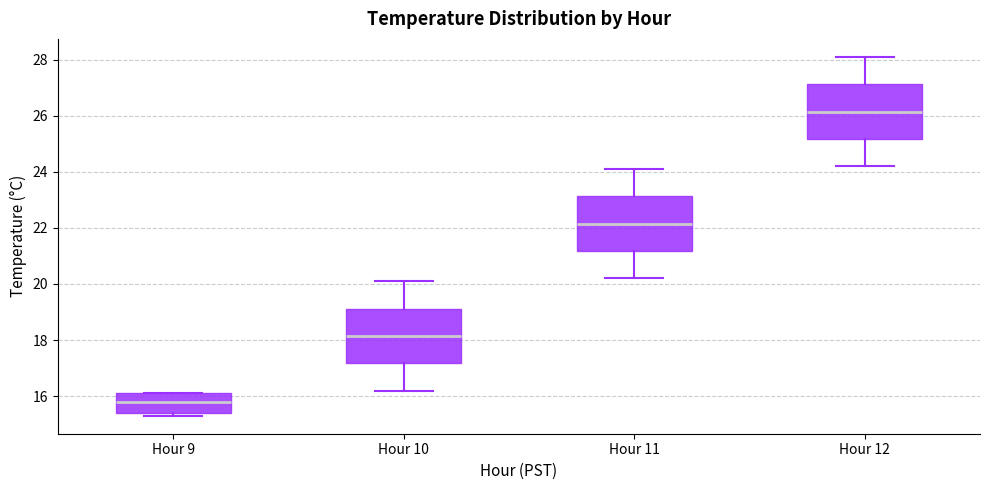

Reading left to right, transcribe this box plot: for each box, give where its median line is, the range the box spans, and where its two whiskers end, as read against the y-axis. The values are not printed on the chart, so give them approximately, as read against the axis.

Hour 9: median 15.8, box 15.4 to 16.2, whiskers 15.4 (just below the box's lower edge) to 16.2
Hour 10: median 18.2, box 17.2 to 19.2, whiskers 16.2 to 20.2
Hour 11: median 22.2, box 21.2 to 23.2, whiskers 20.2 to 24.2
Hour 12: median 26.2, box 25.2 to 27.2, whiskers 24.2 to 28.2